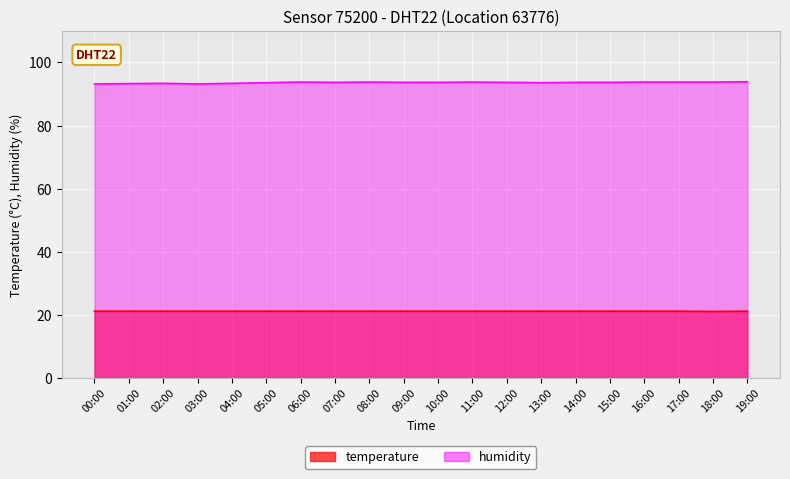

Is it true that temperature equals 32.7 at 14:00?

False